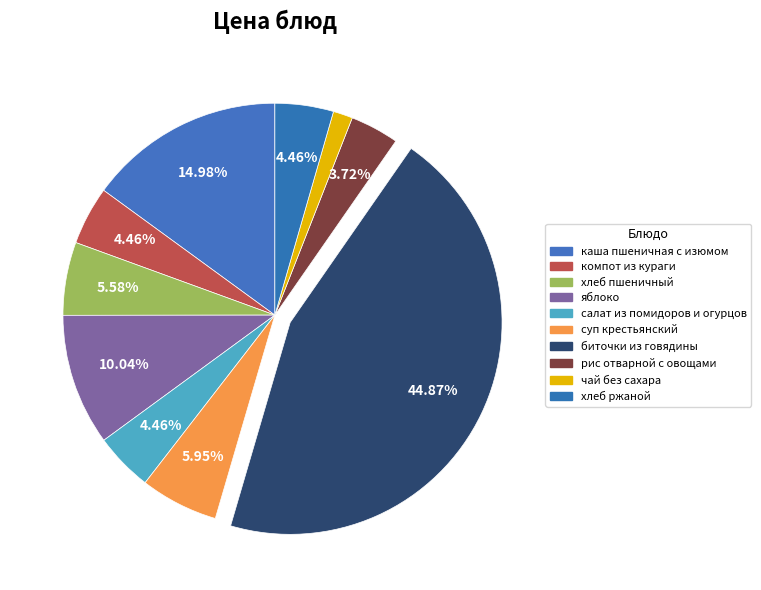

Combined, do хлеб пшеничный and яблоко account for over 50%?

No